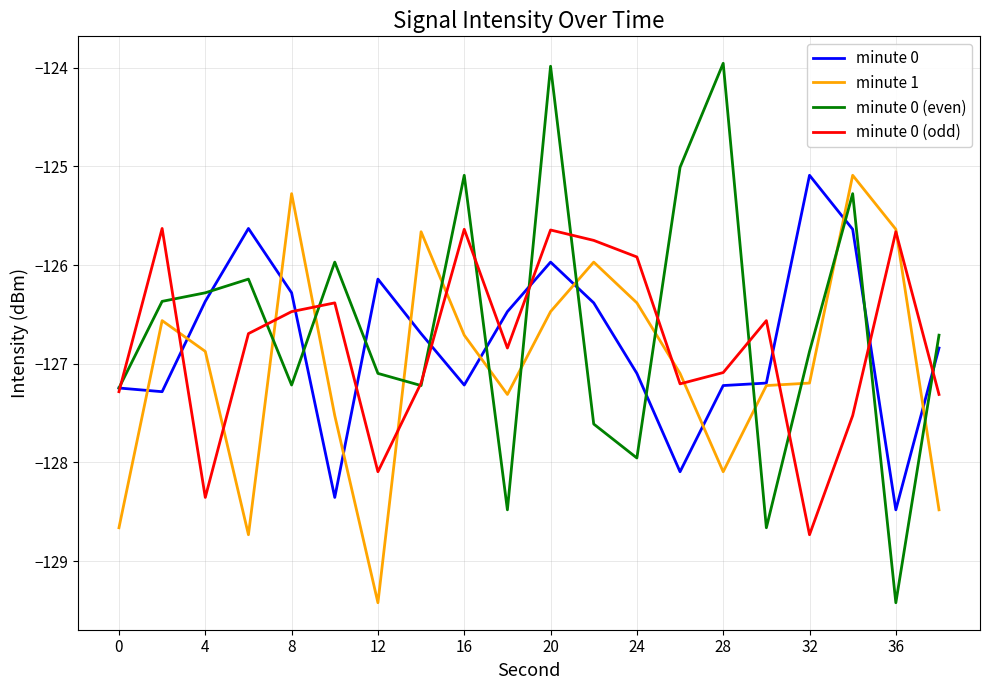

What are all the series names shown in the legend?

minute 0, minute 1, minute 0 (even), minute 0 (odd)